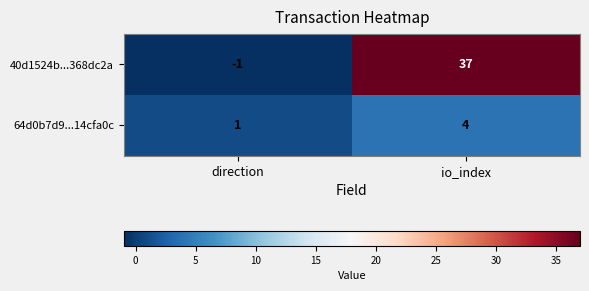

Reading left to right, list all the values displayed in this chart.

40d1524b...368dc2a: direction=-1	io_index=37
64d0b7d9...14cfa0c: direction=1	io_index=4